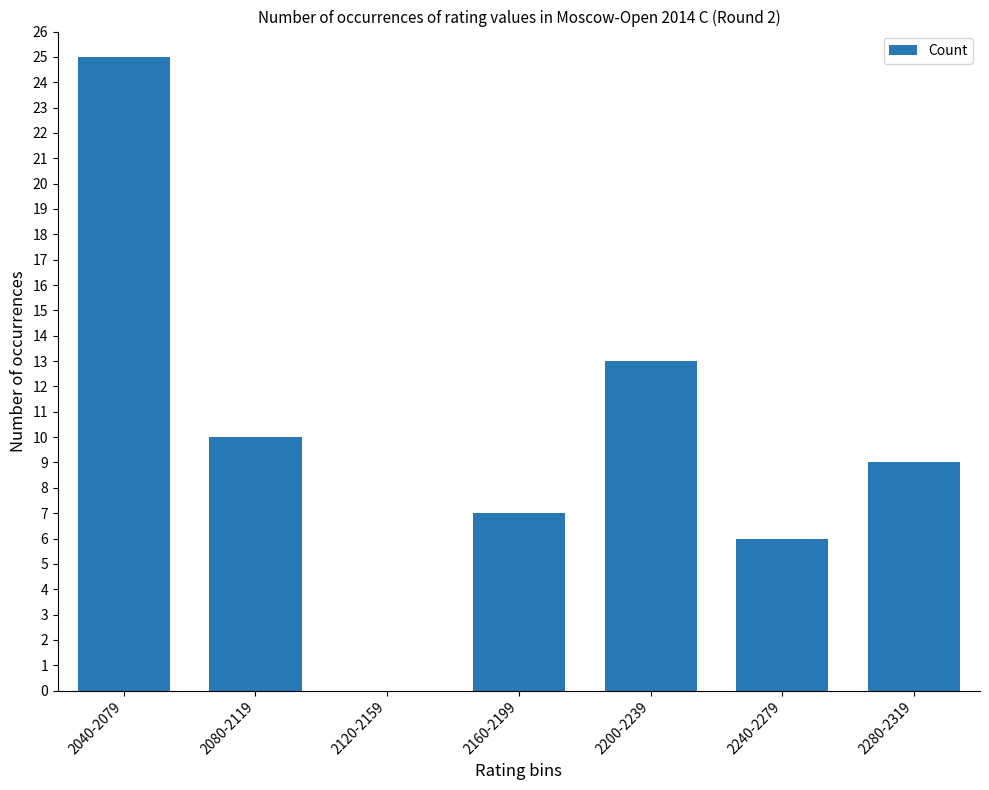

What is the approximate value at 2280-2319, to the nearest 10?

10